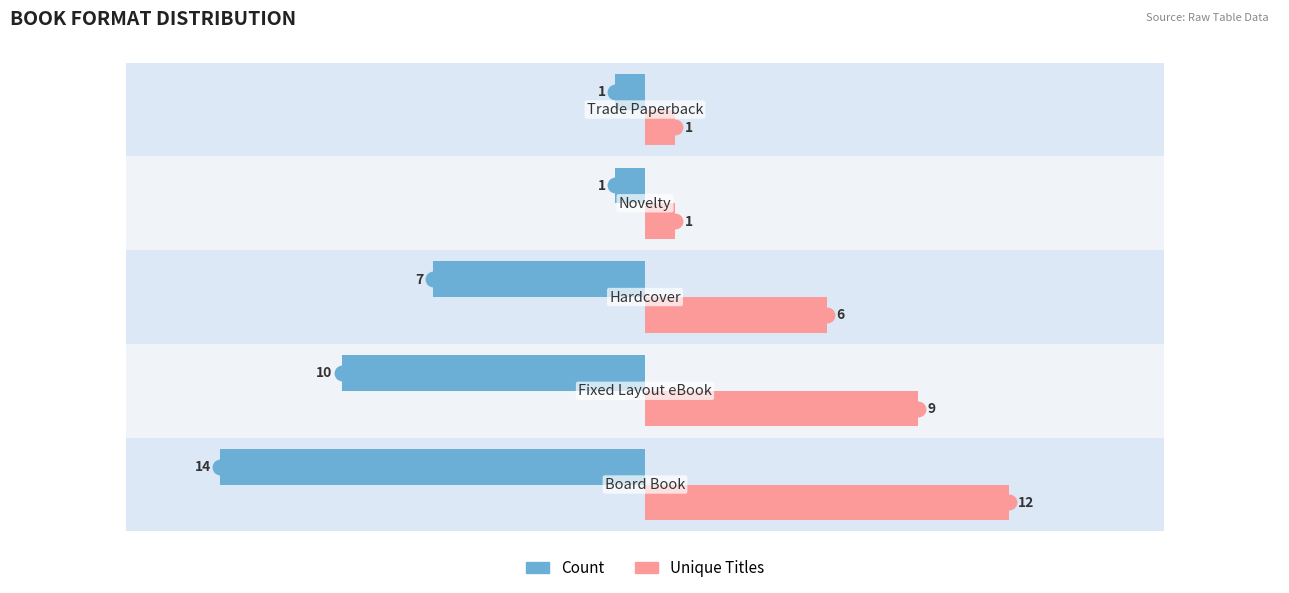

How many bars are there in each group?

2